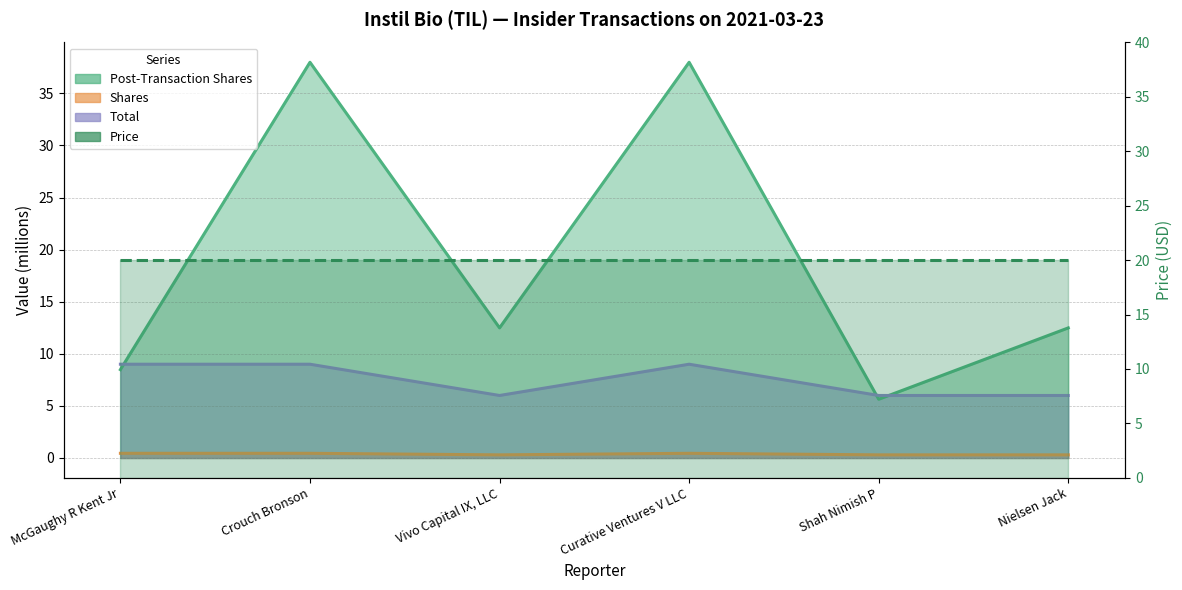

Which series has the largest range (max minus min)?

post_transaction_shares